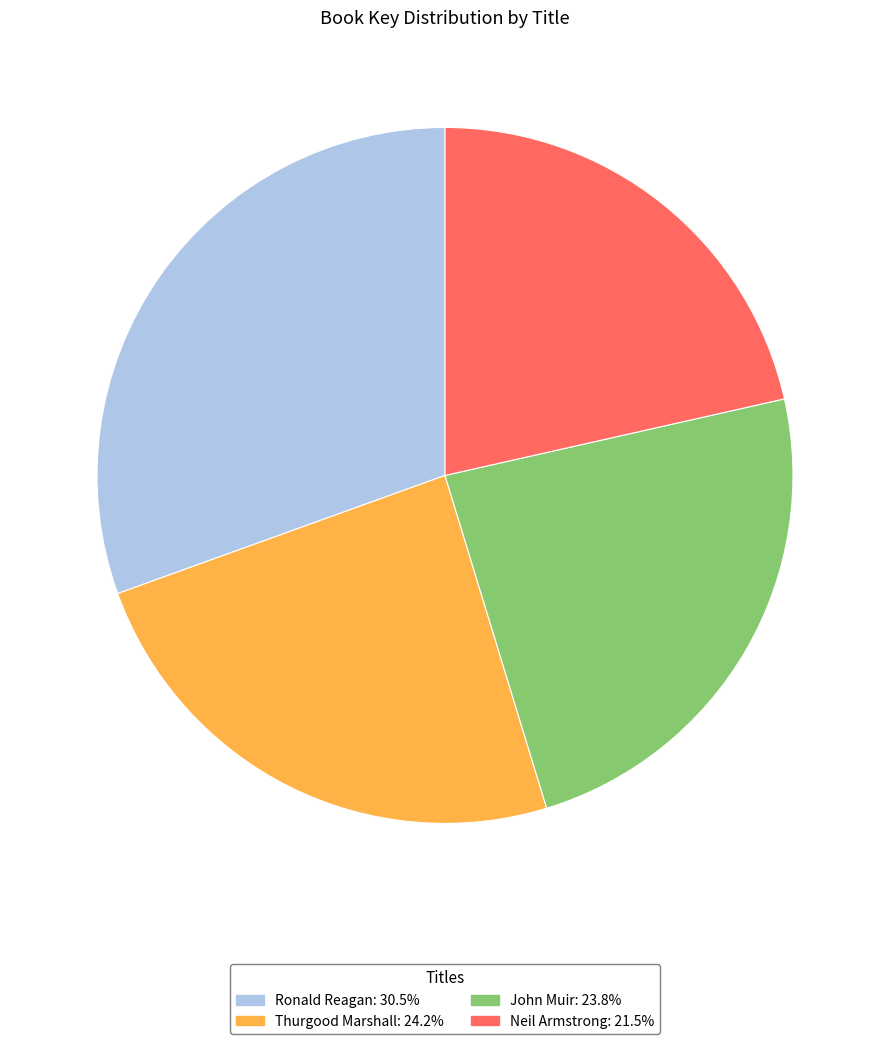

Do John Muir and Thurgood Marshall together represent more than half of the pie?

No